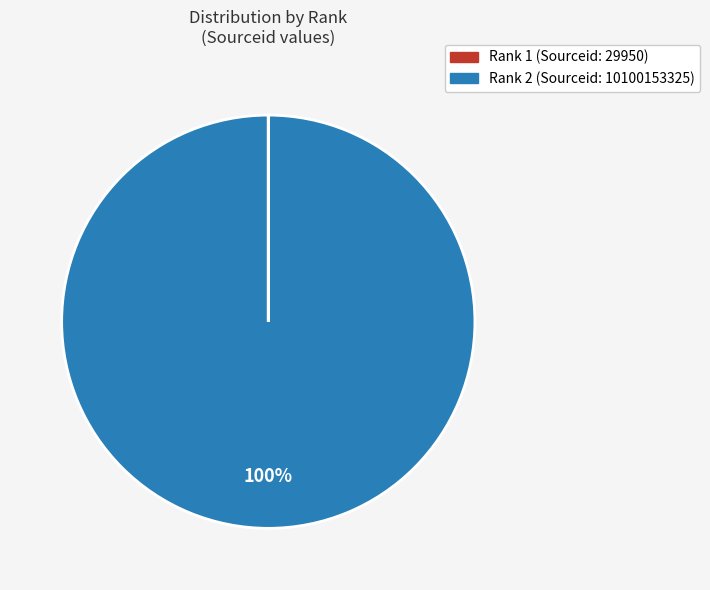

To the nearest percent, what is the difference between the largest and smallest slice percentages?

100%